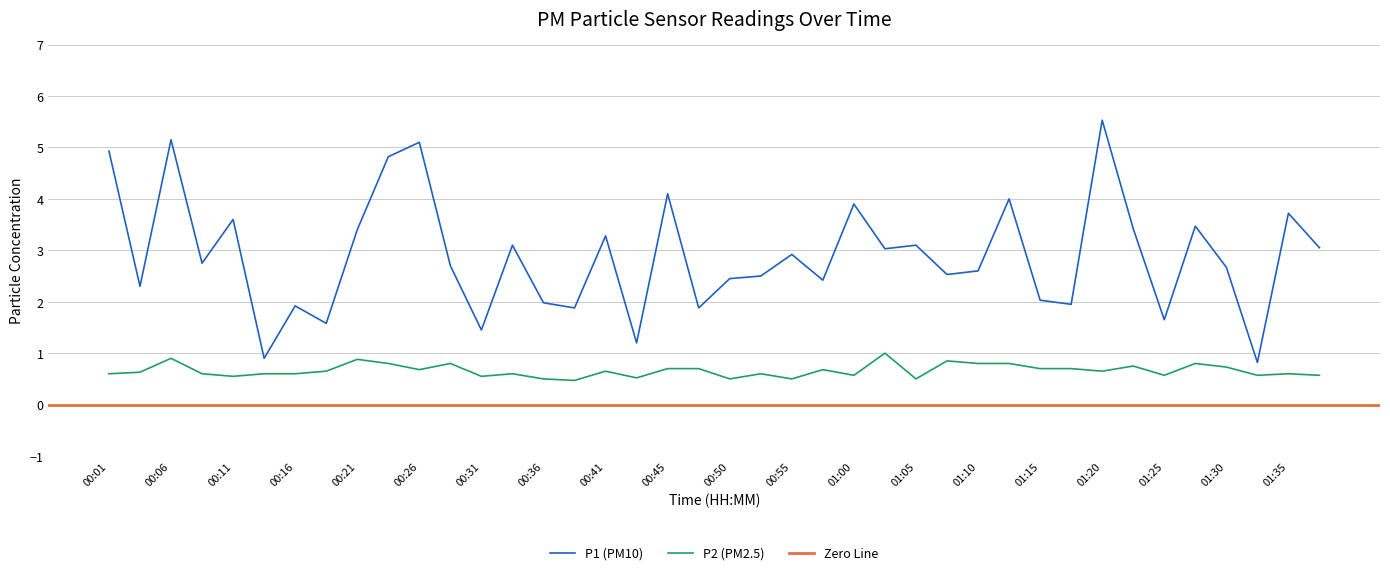

At how many categories does at least one series exceed 0?

40